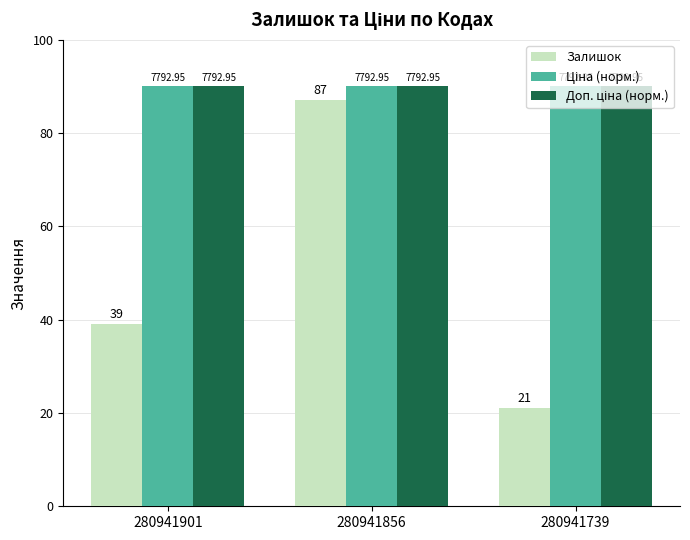

Reading left to right, extract all data points from this chart.

Залишок: 280941901=39	280941856=87	280941739=21
Ціна (норм.): 280941901=90	280941856=90	280941739=90
Доп. ціна (норм.): 280941901=90	280941856=90	280941739=90